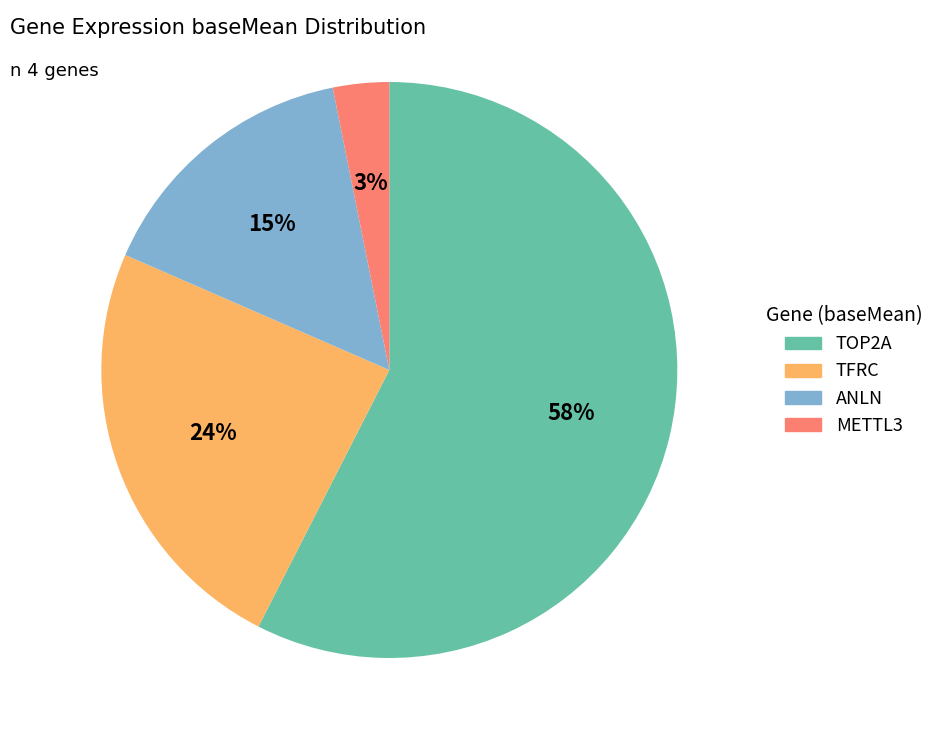

Is it true that METTL3 is 14% of the pie?

False